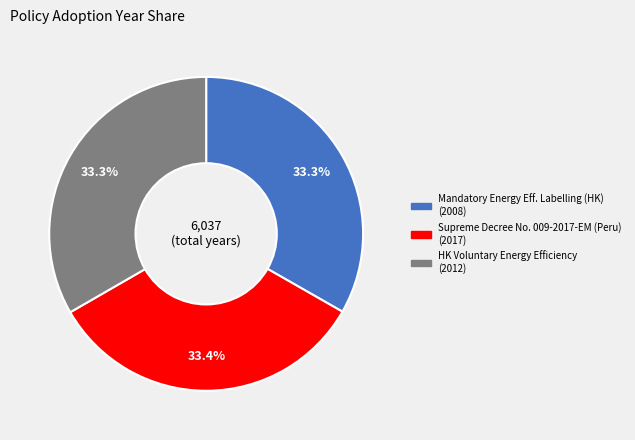

Is there a majority slice in this chart?

No